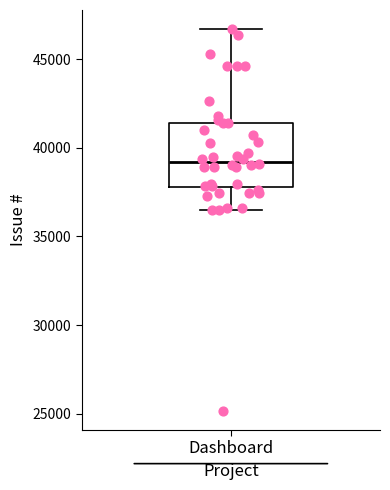

Transcribe this box plot: give where the median line is, the range the box spans, and where the two whiskers end, as read against the y-axis. The values are not printed on the chart, so give them approximately, as read against the axis.

median 39000, box 38000 to 41500, whiskers 36500 to 46500